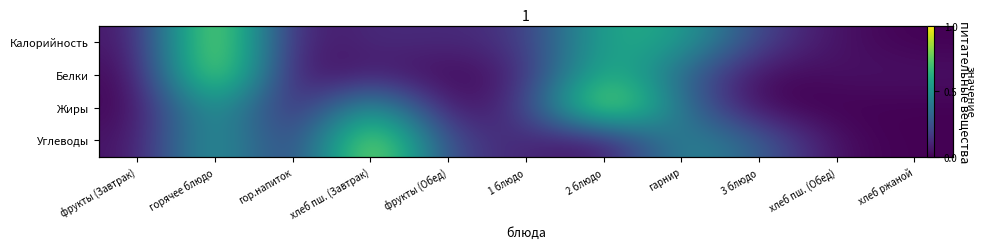

What is the average value of the Углеводы series?

0.3